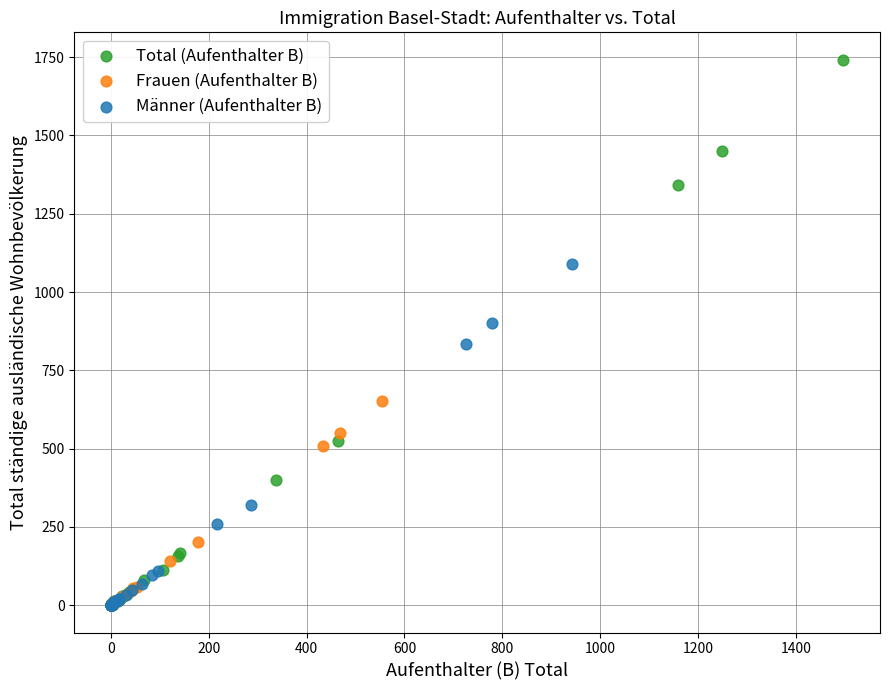

Which series has the largest Y range (max minus min)?

Total (Aufenthalter B)